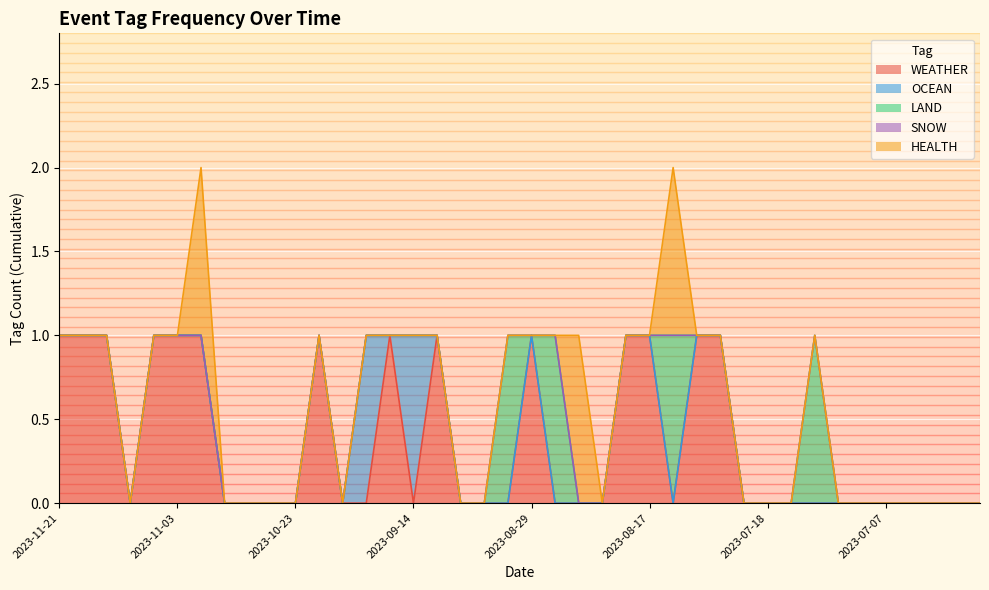

How many interior local peaks does the HEALTH series have?

3